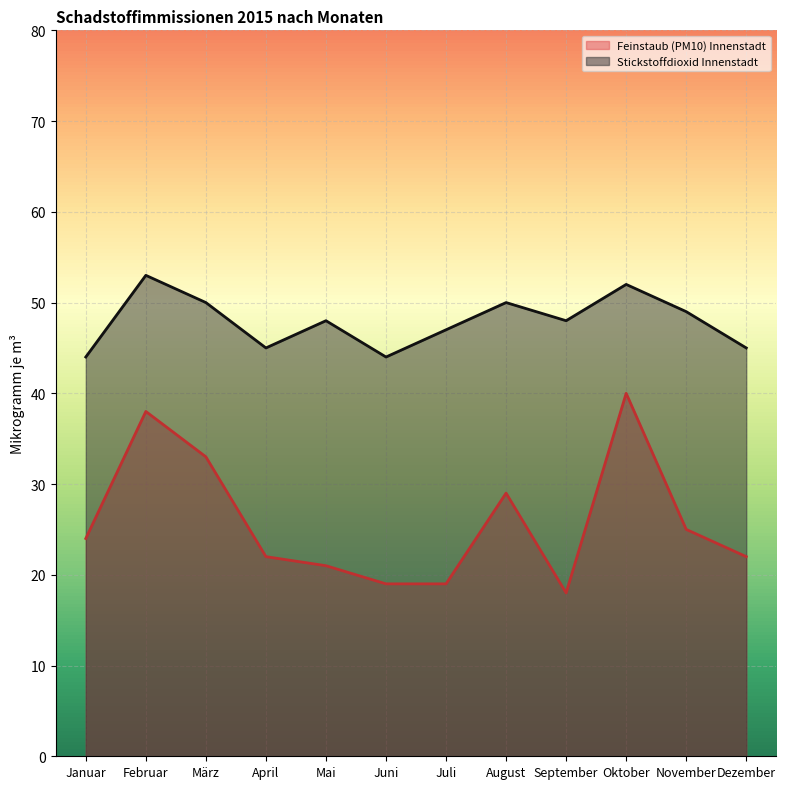

Reading left to right, what are all the values shown in this chart?

Feinstaub (PM10) Innenstadt: 24	38	33	22	21	19	19	29	18	40	25	22
Stickstoffdioxid Innenstadt: 44	53	50	45	48	44	47	50	48	52	49	45